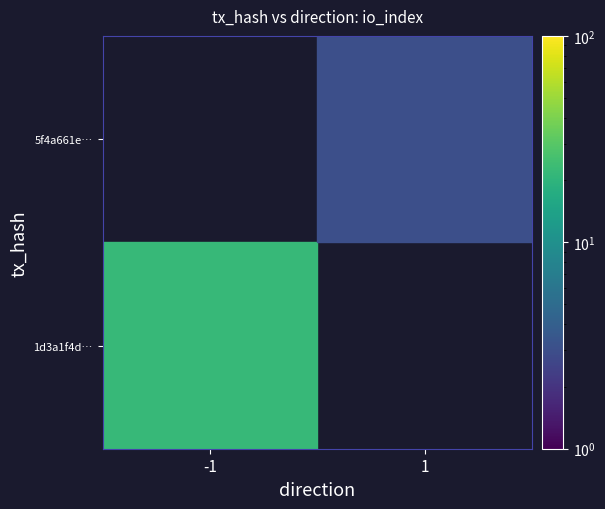

List the series in order of their overall mean, highest first.

1d3a1f4d…, 5f4a661e…